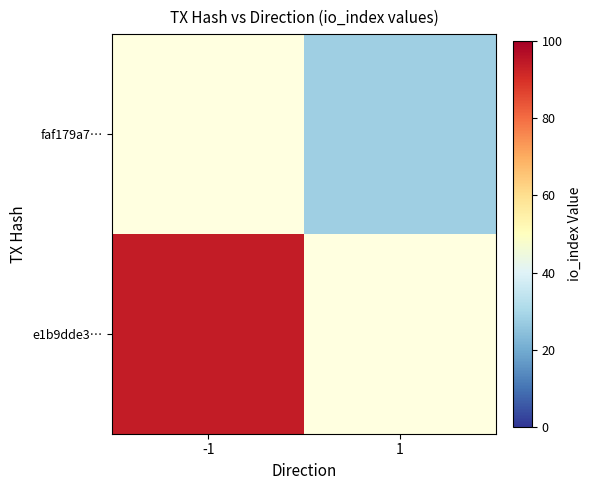

Between -1 and 1, which is larger?

-1